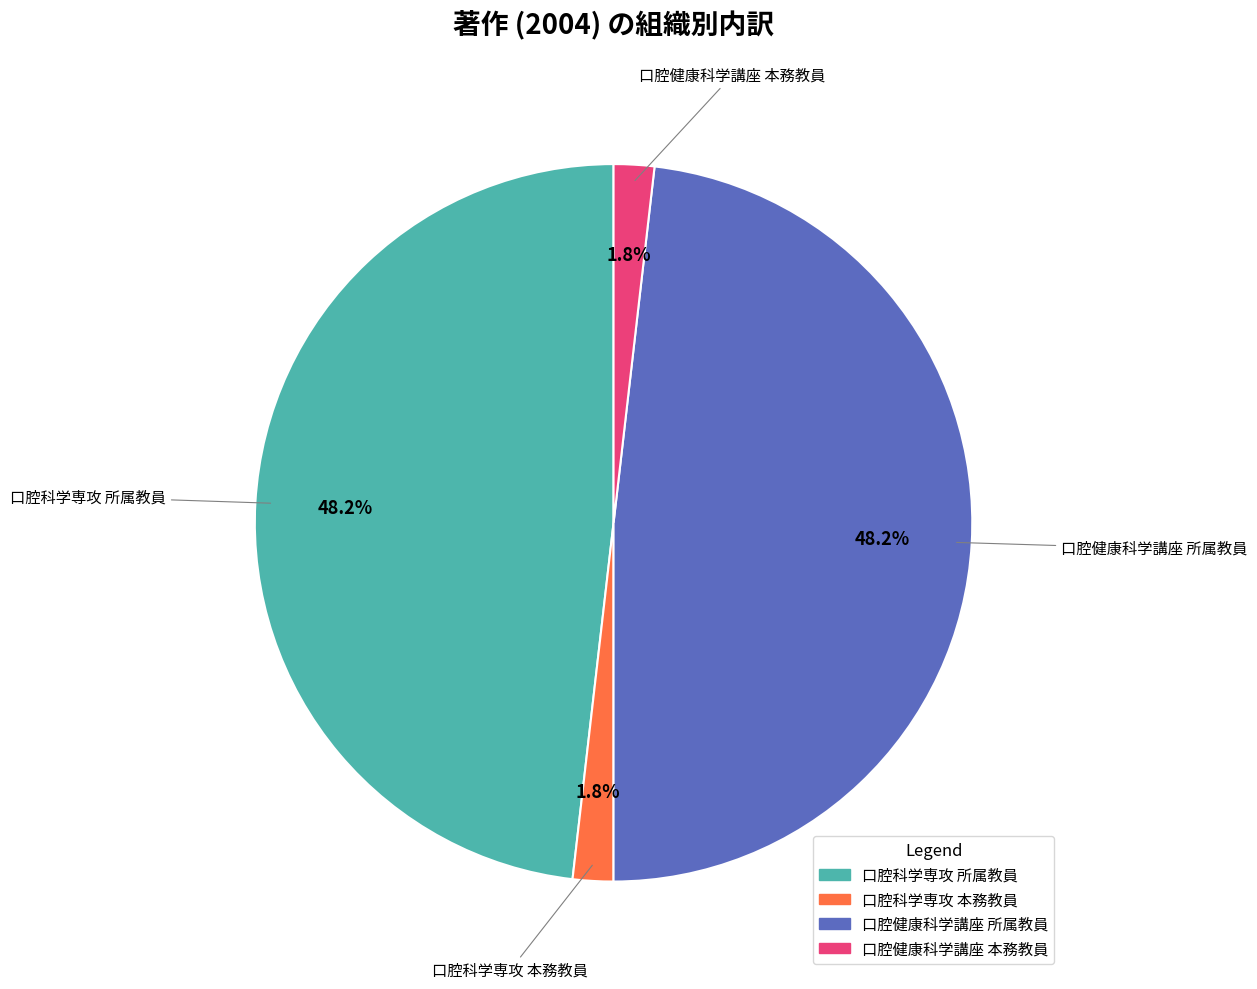

Is it true that 口腔科学専攻 所属教員 is 62% of the pie?

False